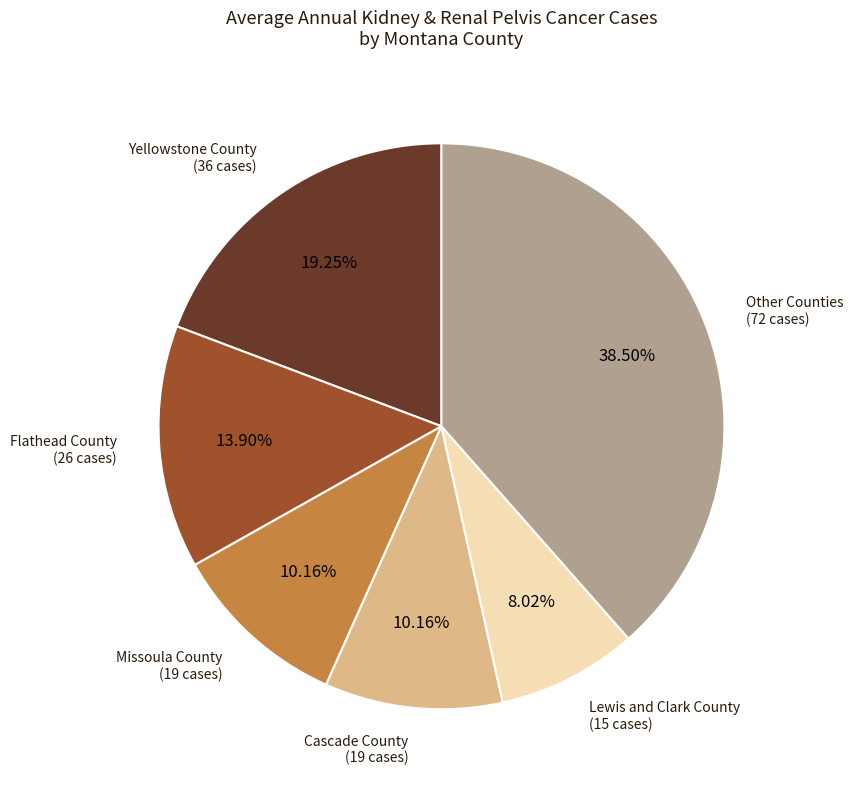

Is there a majority slice in this chart?

No